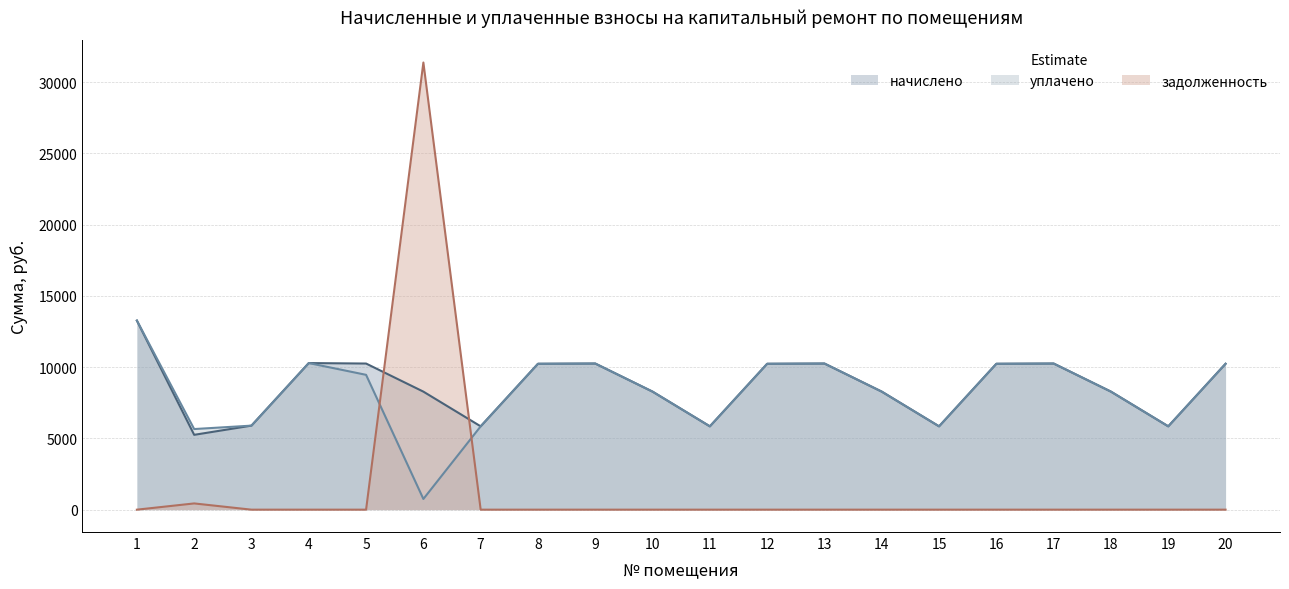

True or false: начислено has a value of 10250.6 at 5.

True